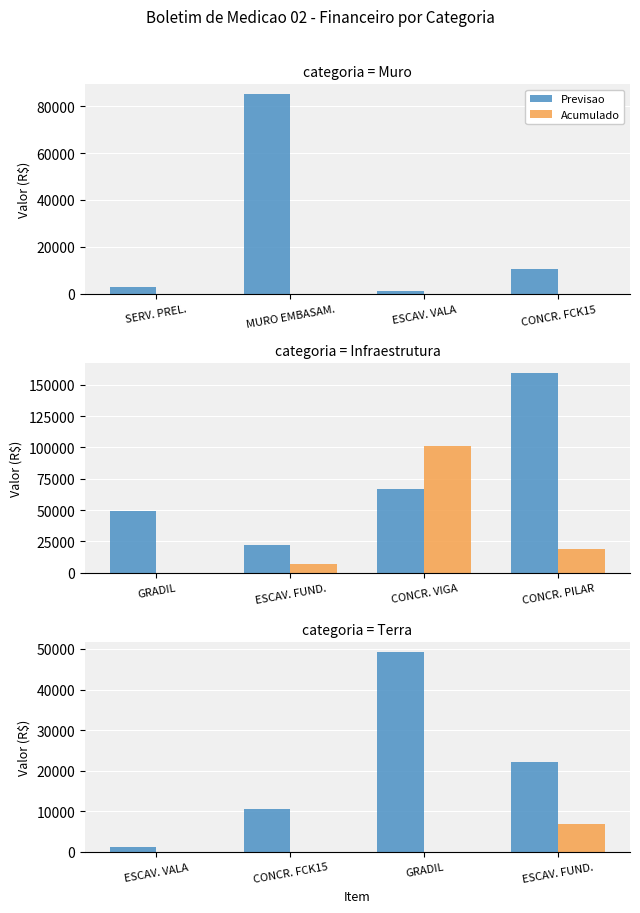

What are all the series names shown in the legend?

Previsao, Acumulado